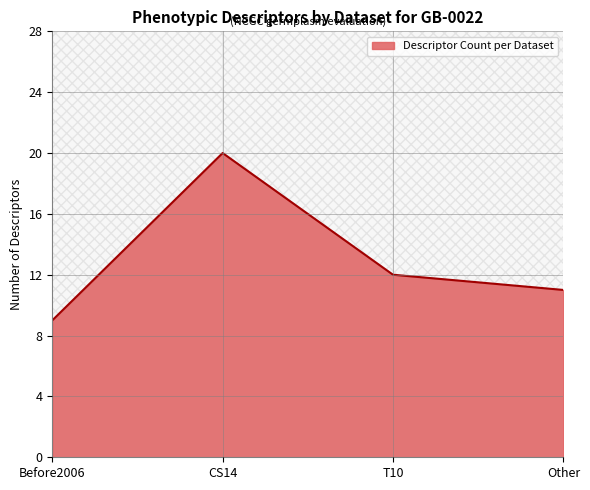

What is the change in value from T10 to Other?

-1